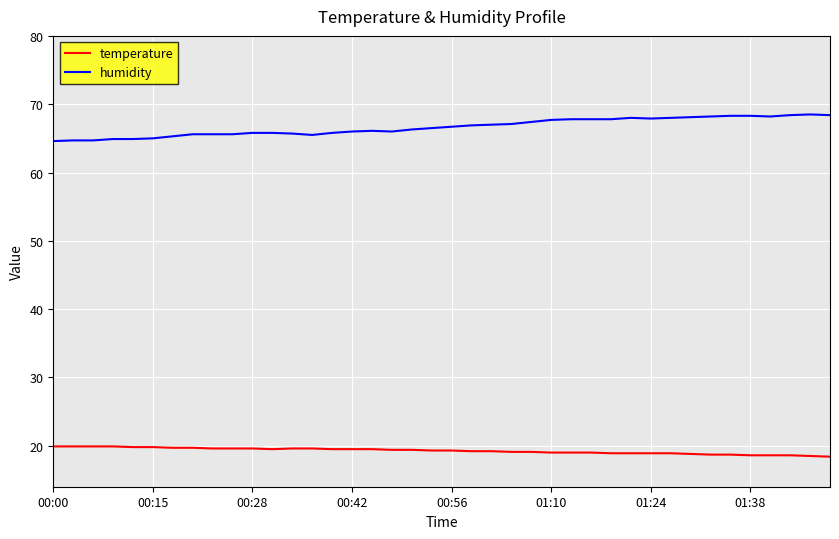

Which series has the largest total across all categories?

humidity